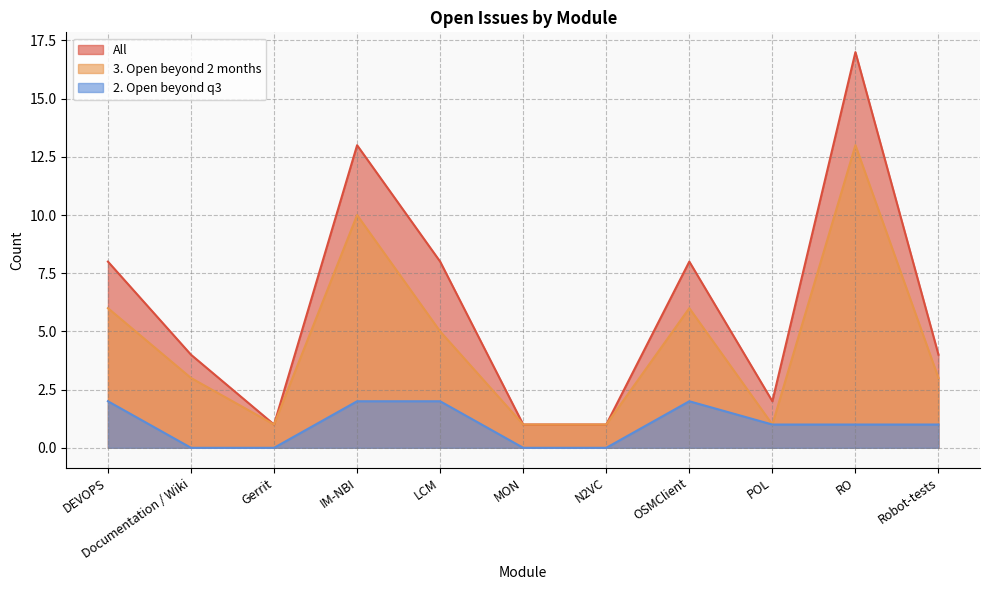

What is the highest value of the All series?

17